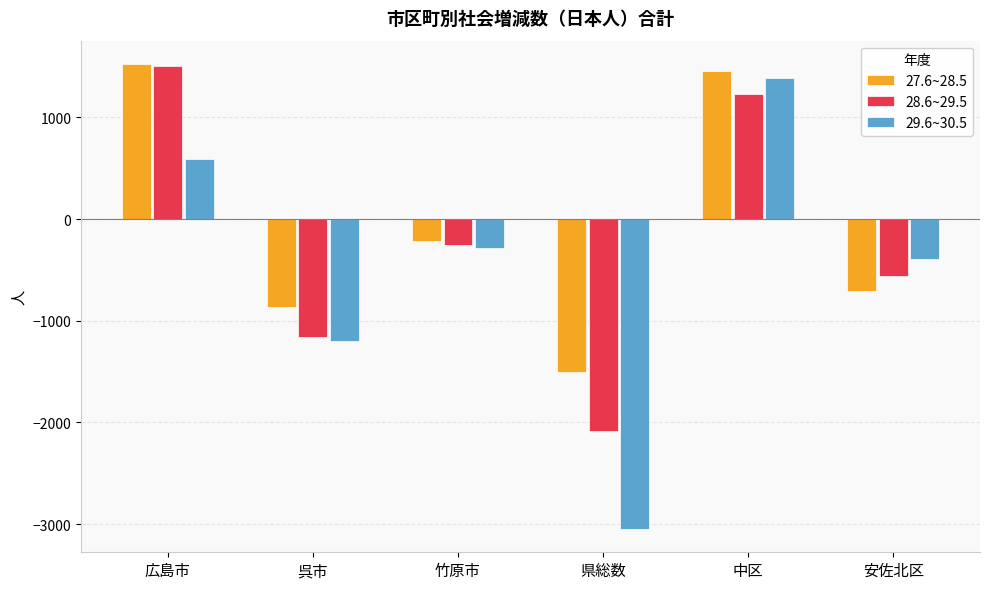

Which series has the largest total across all categories?

27.6~28.5